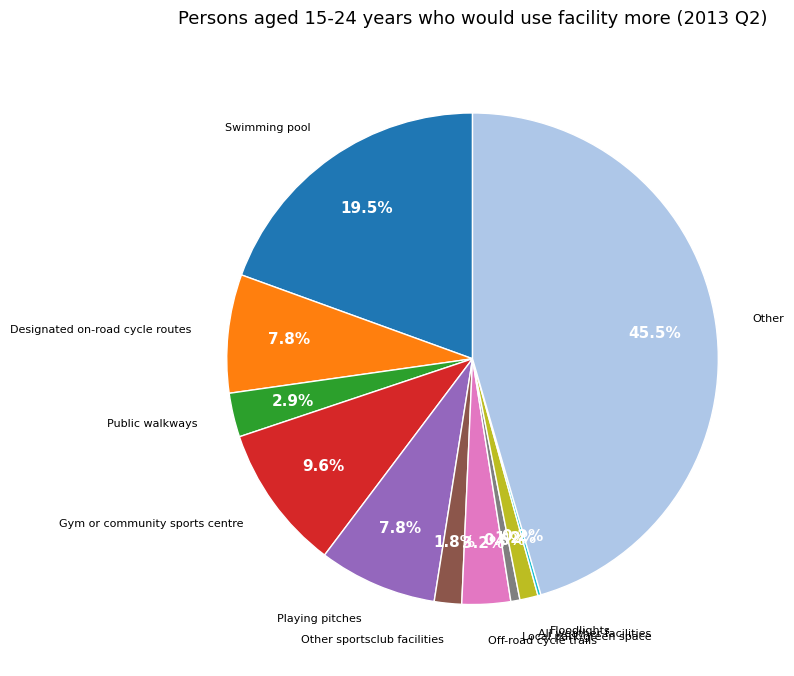

What is the largest slice in the pie chart?

Other